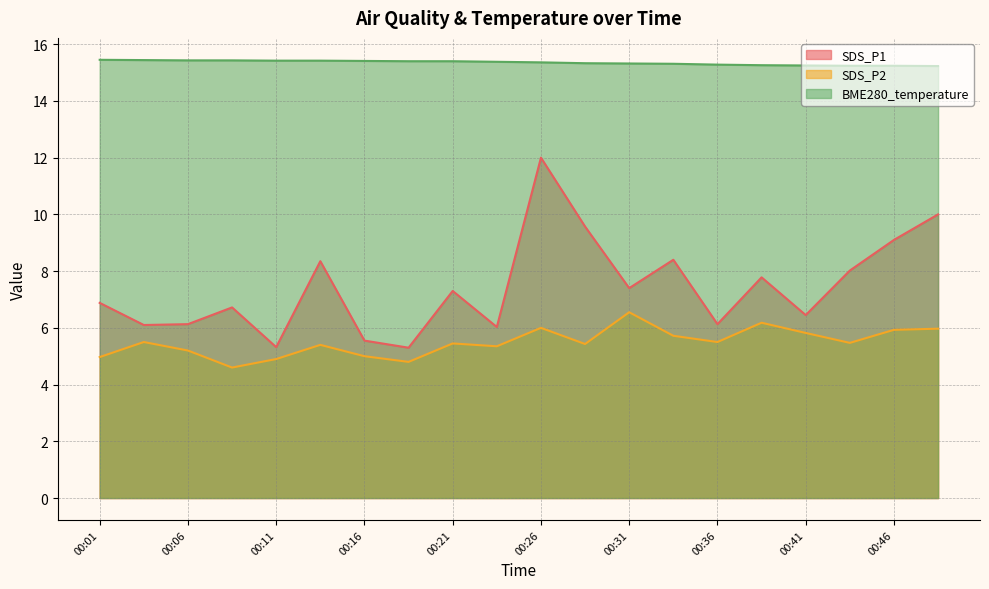

What is the value of the BME280_temperature point at the 17th from the left?

15.2